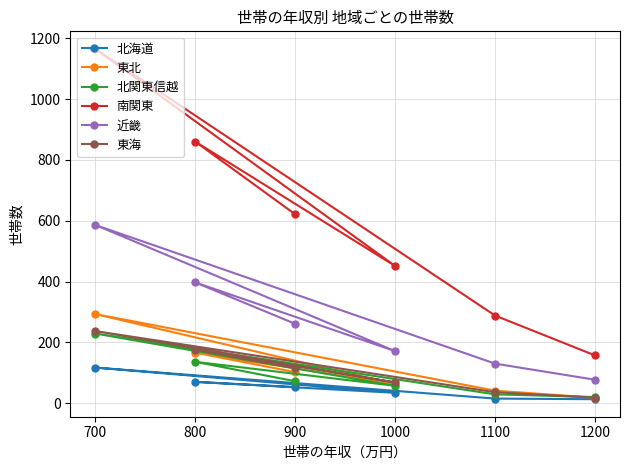

Between 800 and 1000, which series saw the biggest shift?

南関東